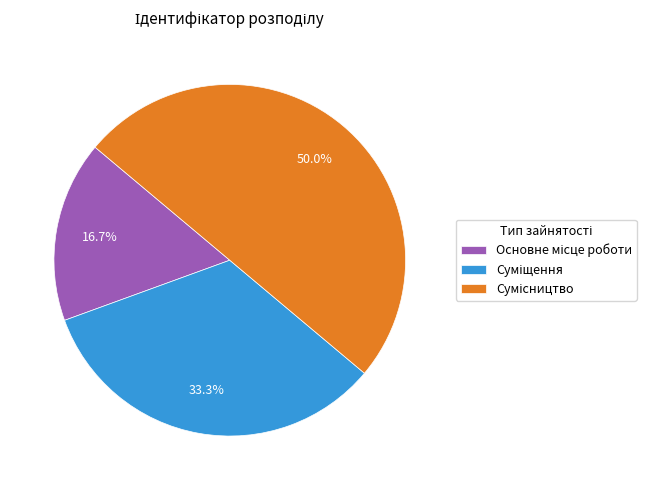

Rank the categories by value from highest to lowest.

Сумісництво, Суміщення, Основне місце роботи